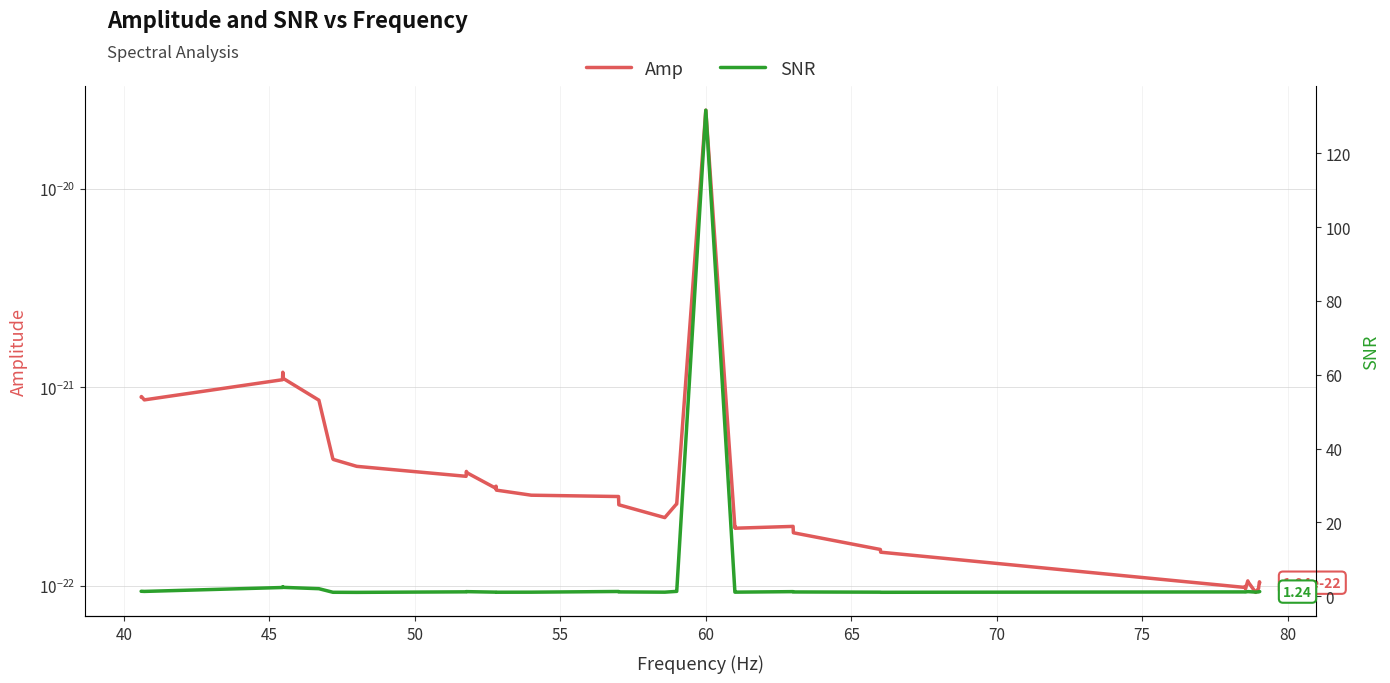

Which series has the largest range (max minus min)?

SNR